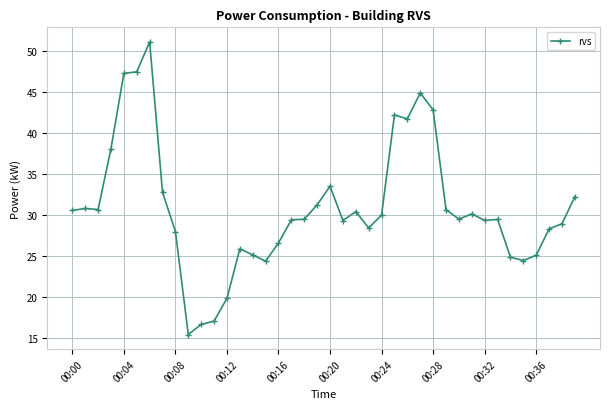

What is the value of the 33rd point from the left?

29.3